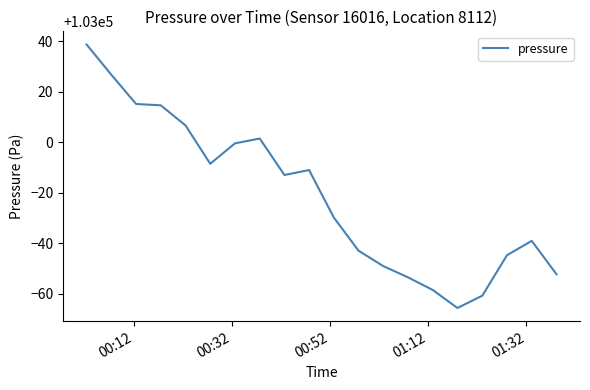

What is the maximum value shown in the chart?

103038.8